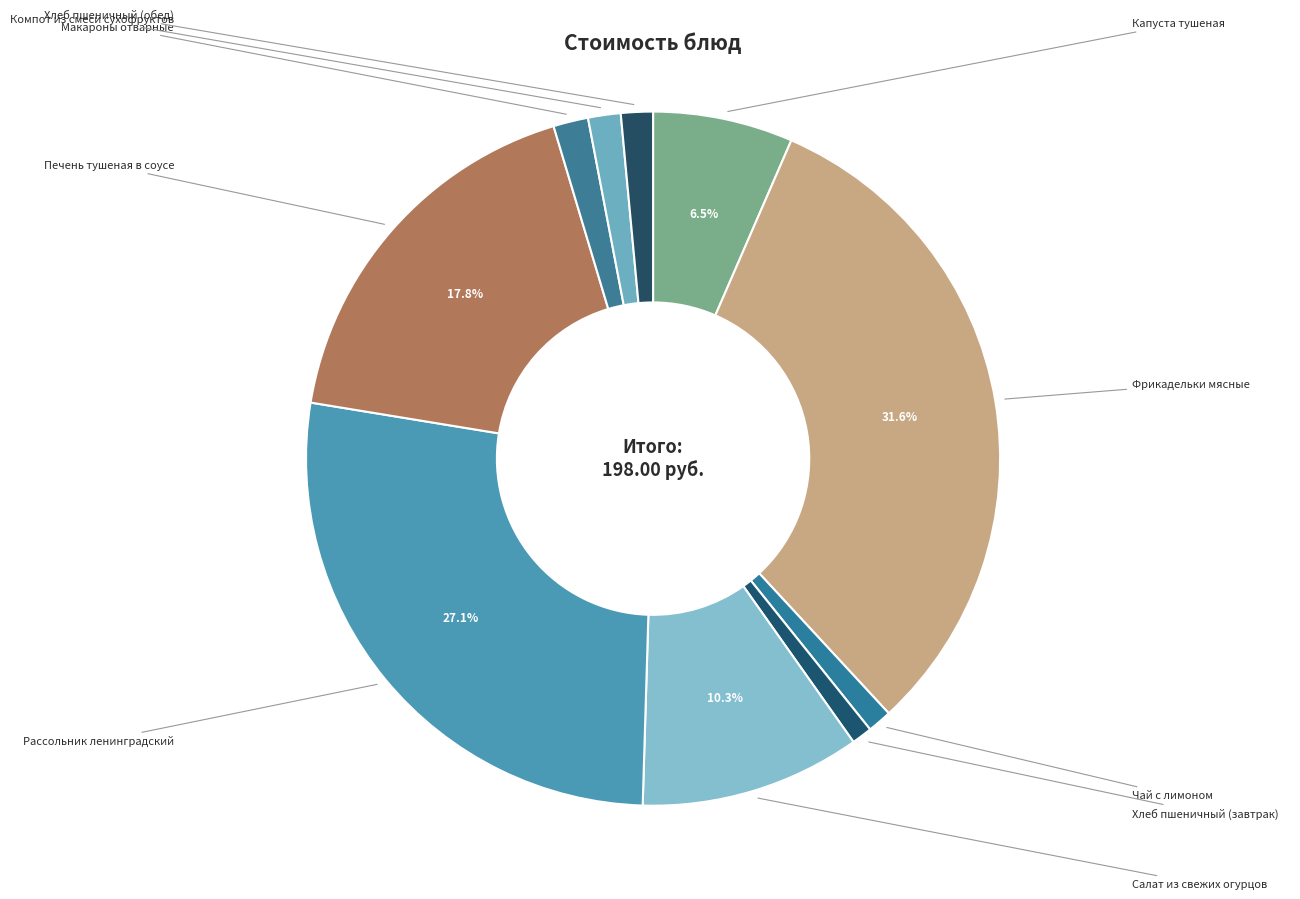

To the nearest percent, what percentage of the pie is Печень тушеная в соусе?

18%